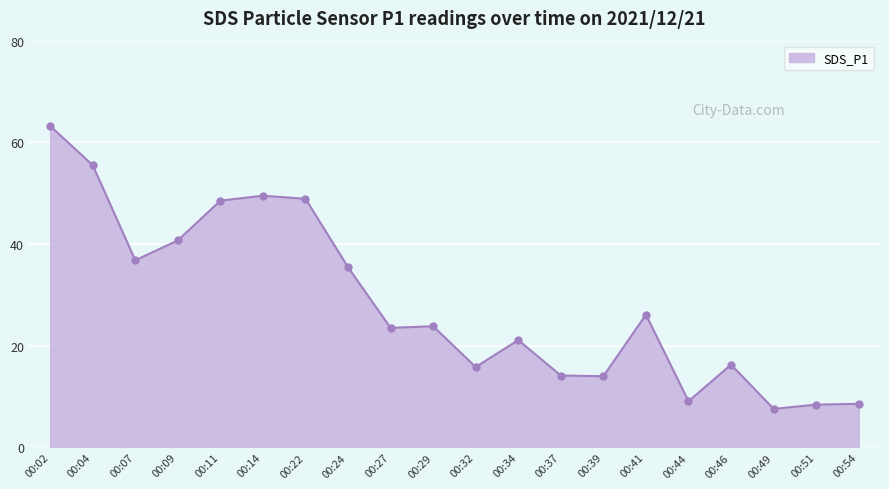

What is the change in value from 00:07 to 00:39?

-22.8